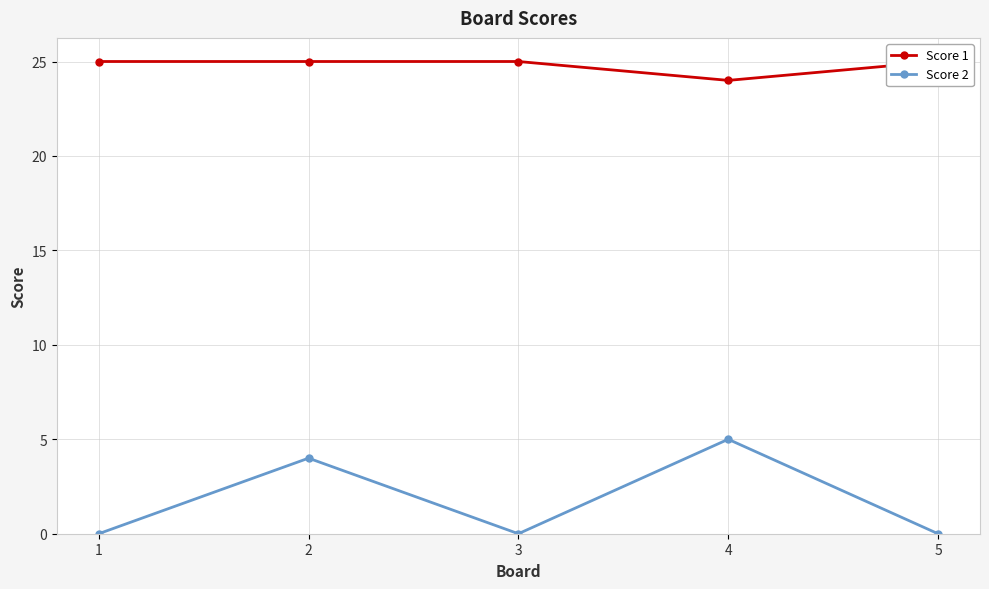

Which category has the lowest value across all series?

1